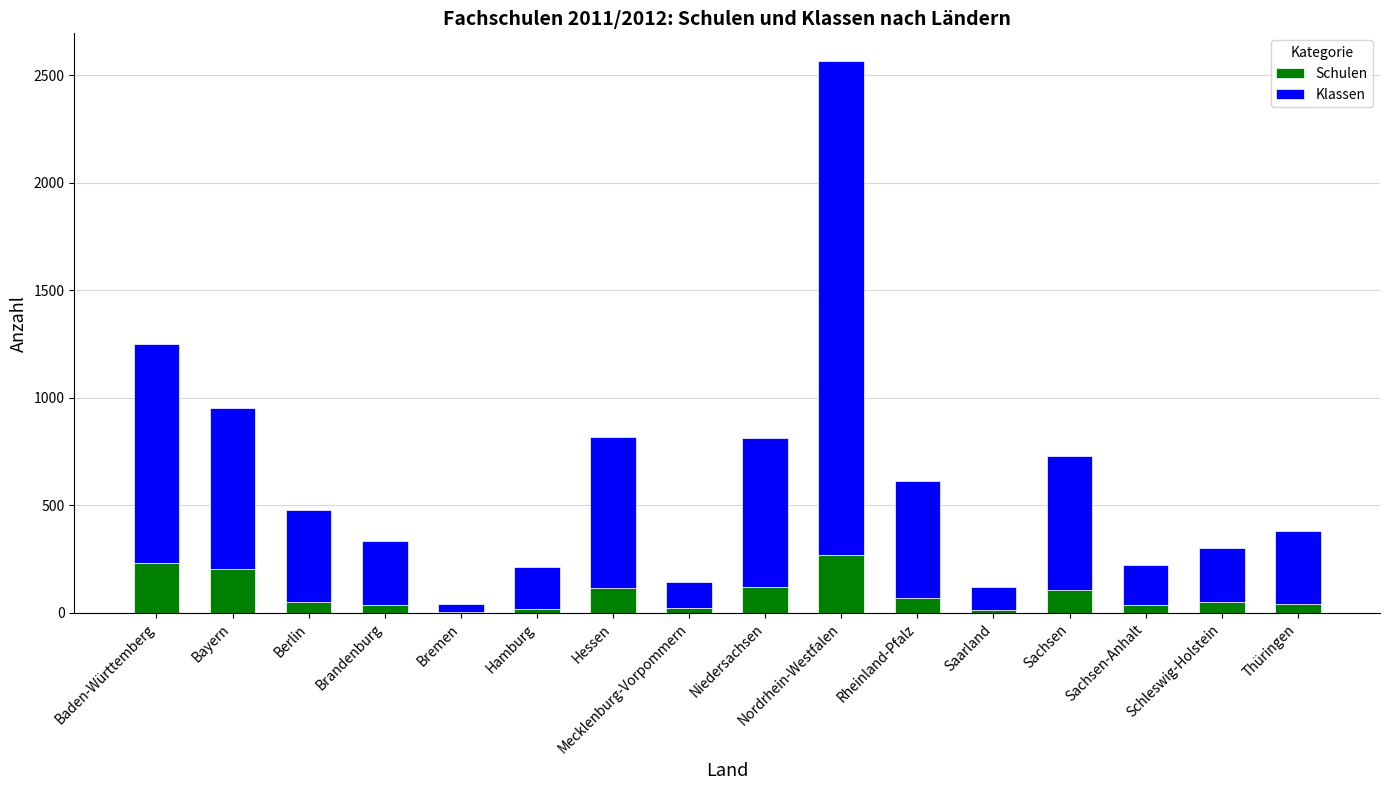

What are all the series names shown in the legend?

Schulen, Klassen